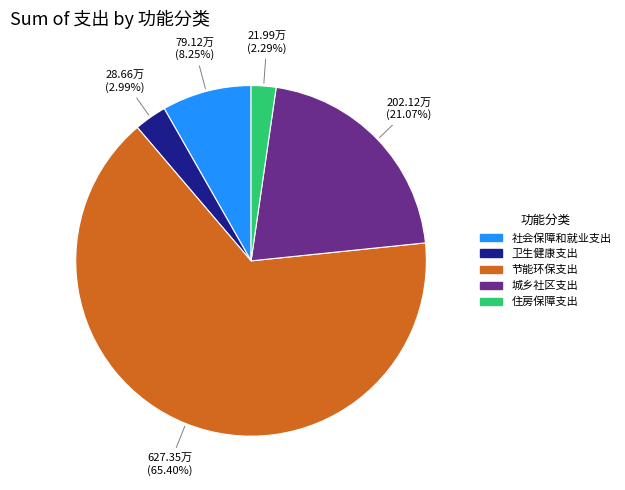

How many segments does this pie chart have?

5